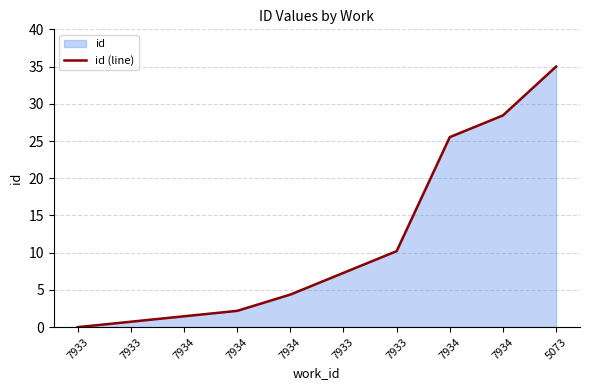

What is the sum of the values at 7933 and 7933?

17.5